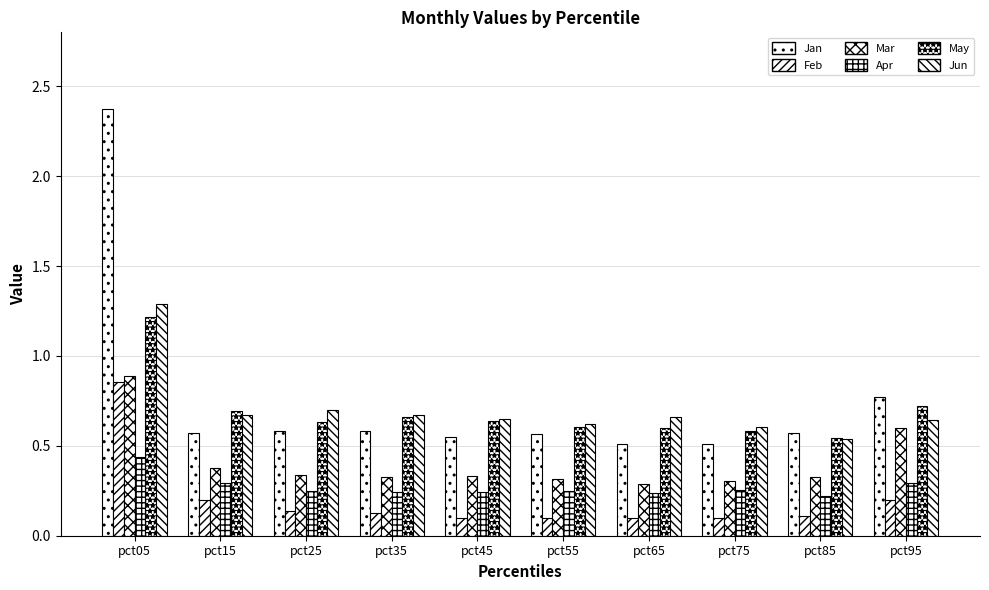

At which label is Feb closest to 0?

pct55